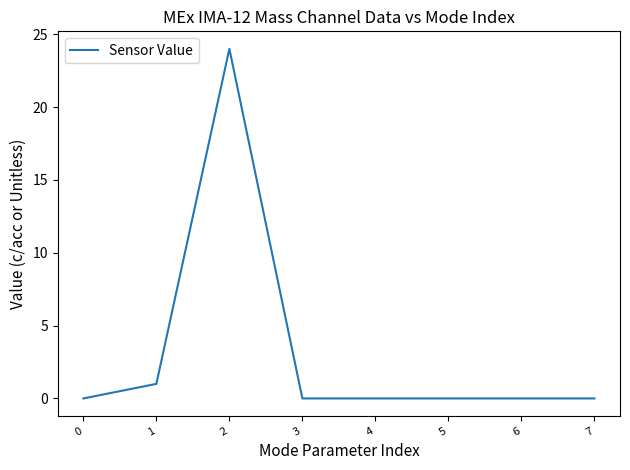

At which category does the data reach its first local peak?

2